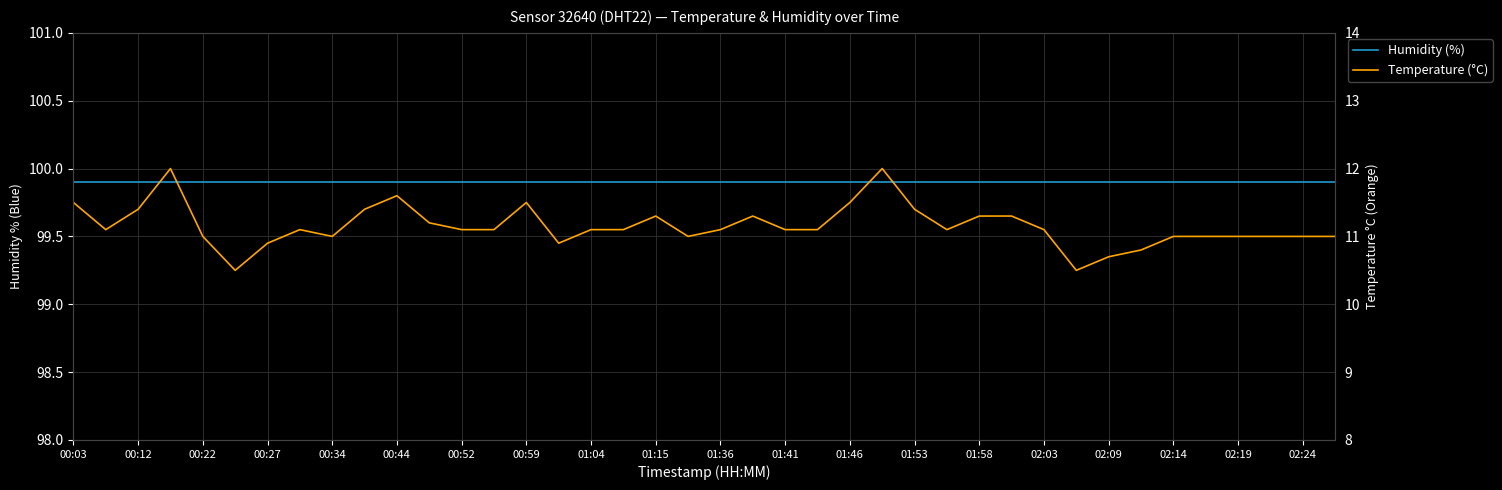

True or false: Humidity (%) has a value of 99.9 at 00:59.

True